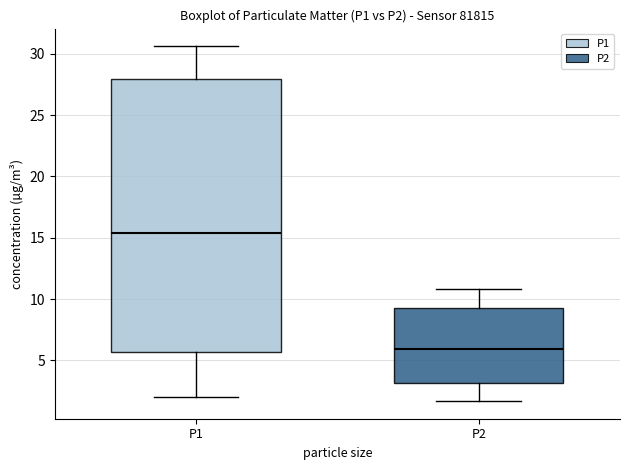

Where is the upper edge of the box for P1 on the y-axis? The values are not printed on the chart, so give them approximately, as read against the axis.

28.0